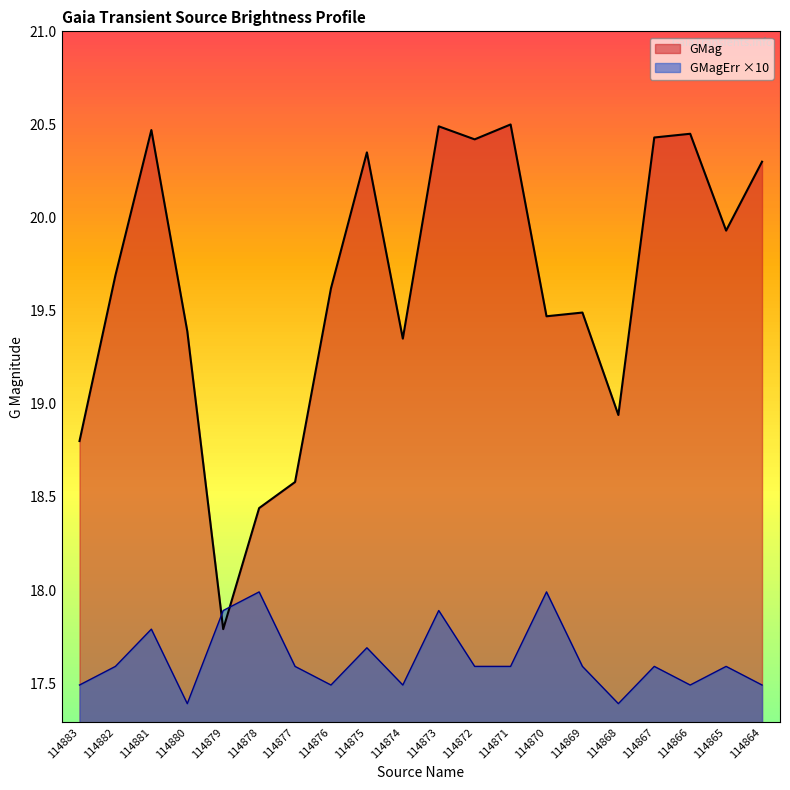

Read the GMag value at 114870.

19.5